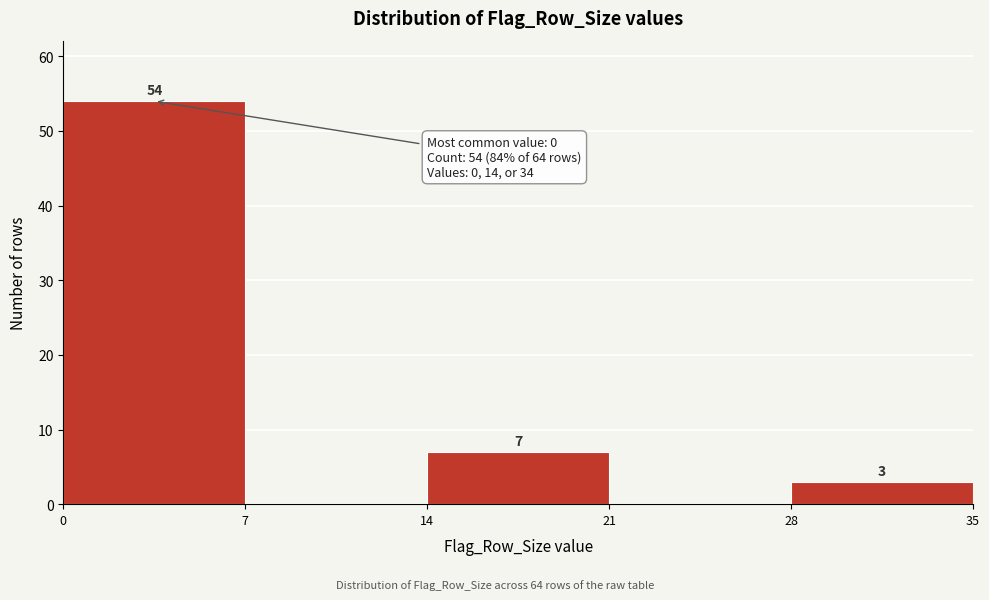

Which range on the x-axis has the tallest bar?

0 to 7